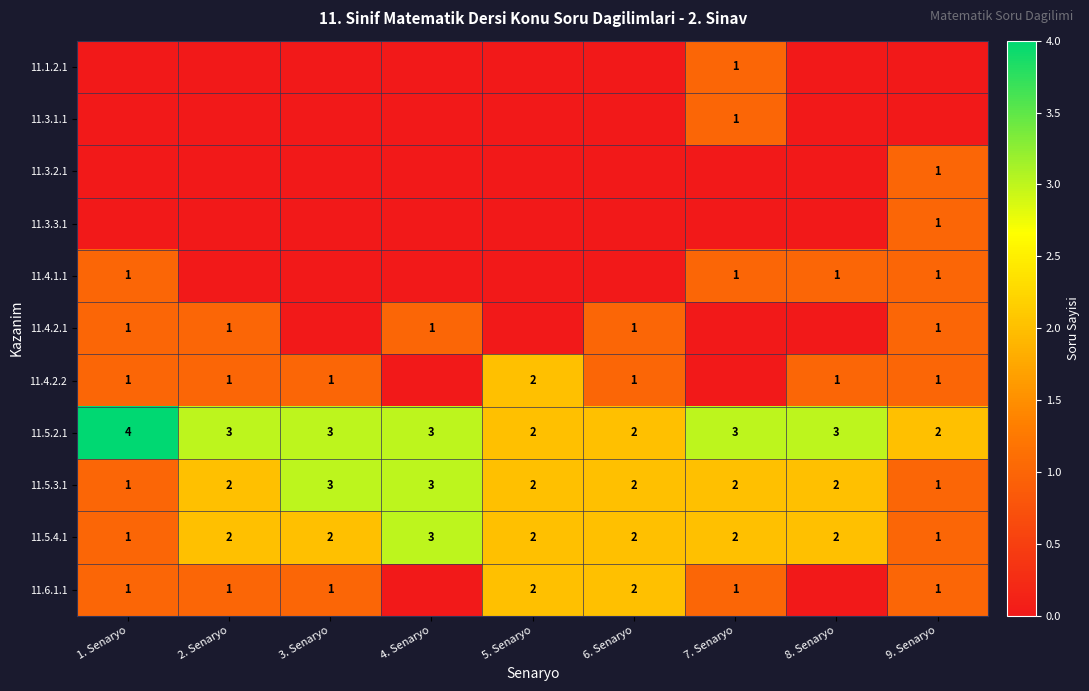

The value of 11.5.2.1 at 3. Senaryo is 3. True or false?

True